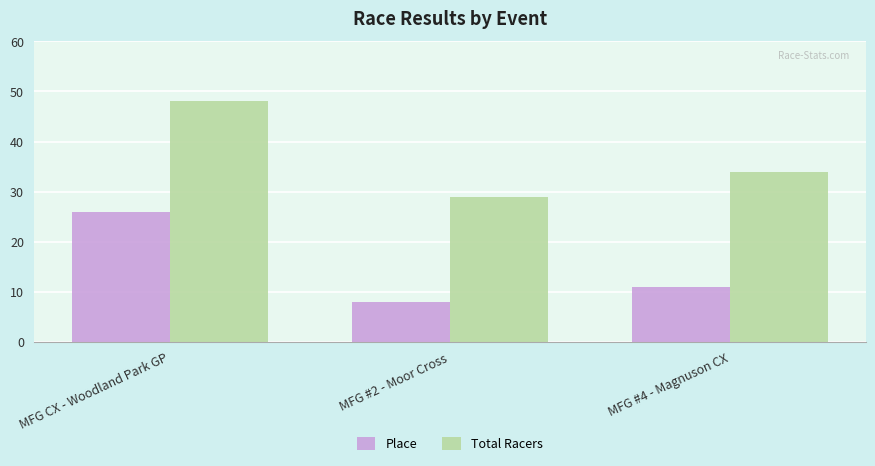

How many values in the Total Racers series are below 34?

1